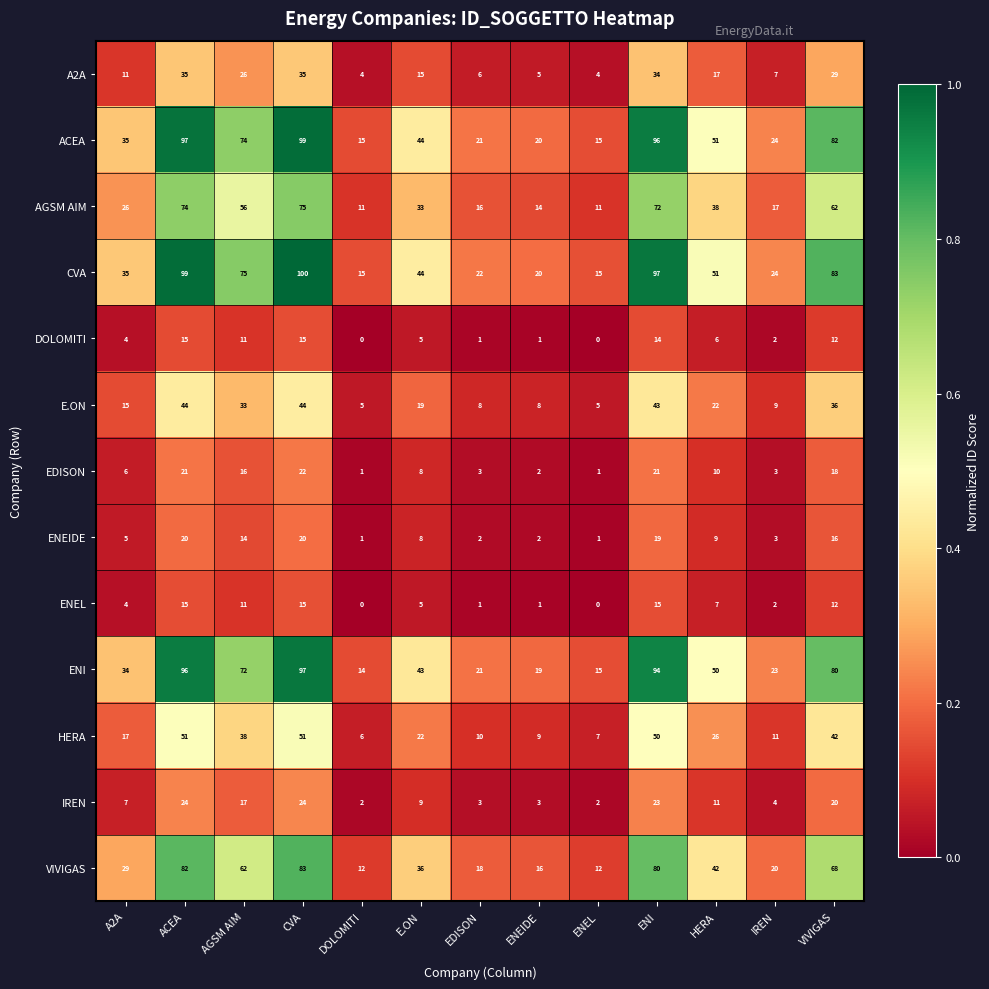

What is the sum of the E.ON values at ENEL and AGSM AIM?

38